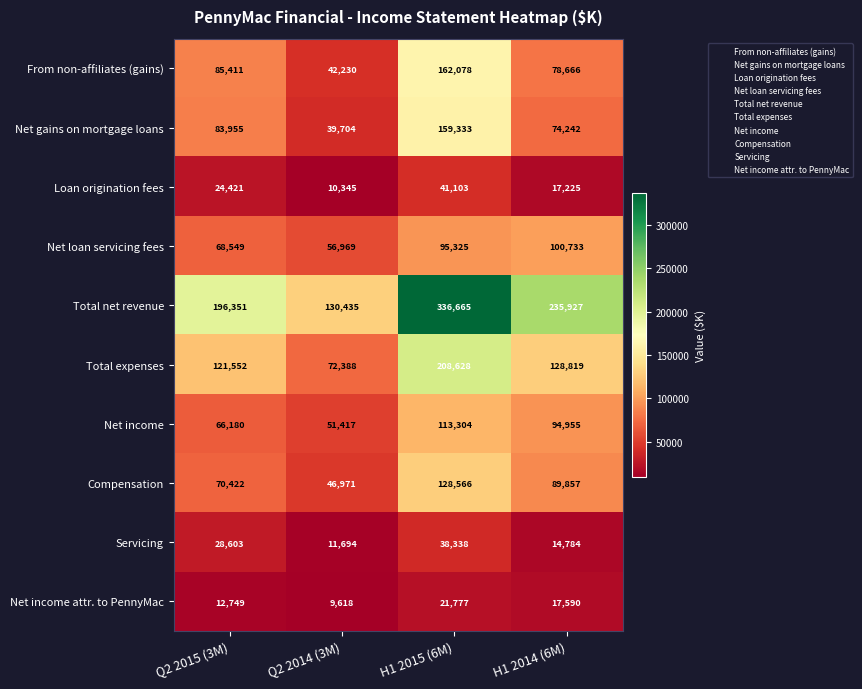

What is the minimum value for Net loan servicing fees?

56969